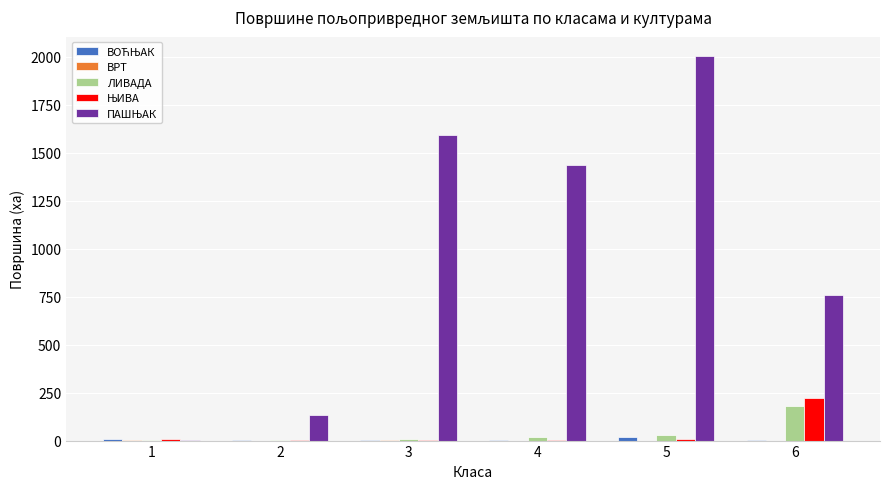

At which category is the sum across all series the highest?

5